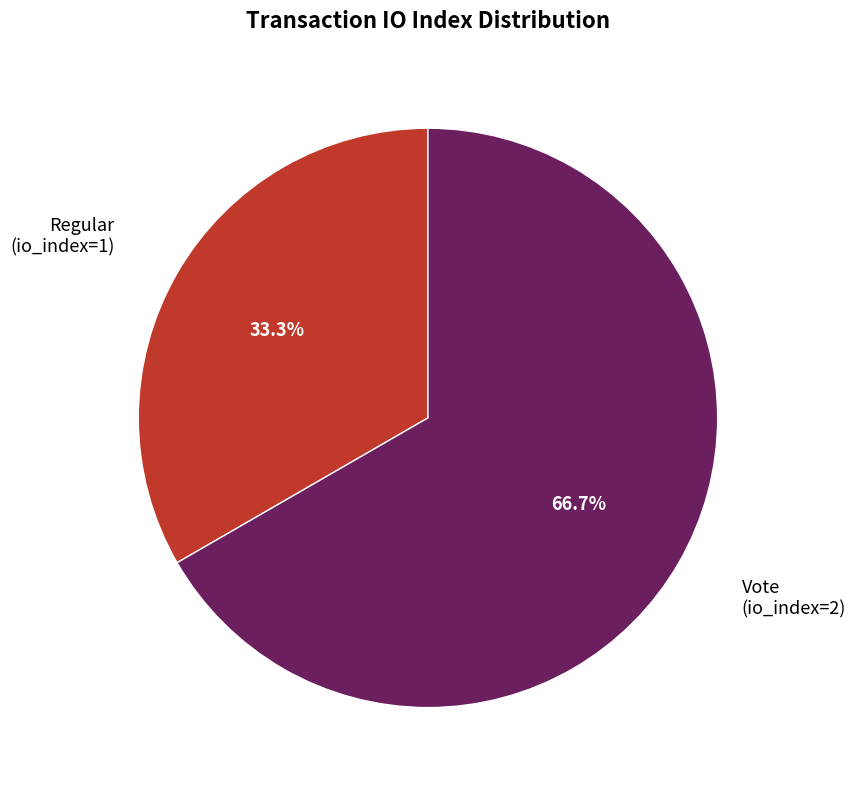

Is there a majority slice in this chart?

Yes